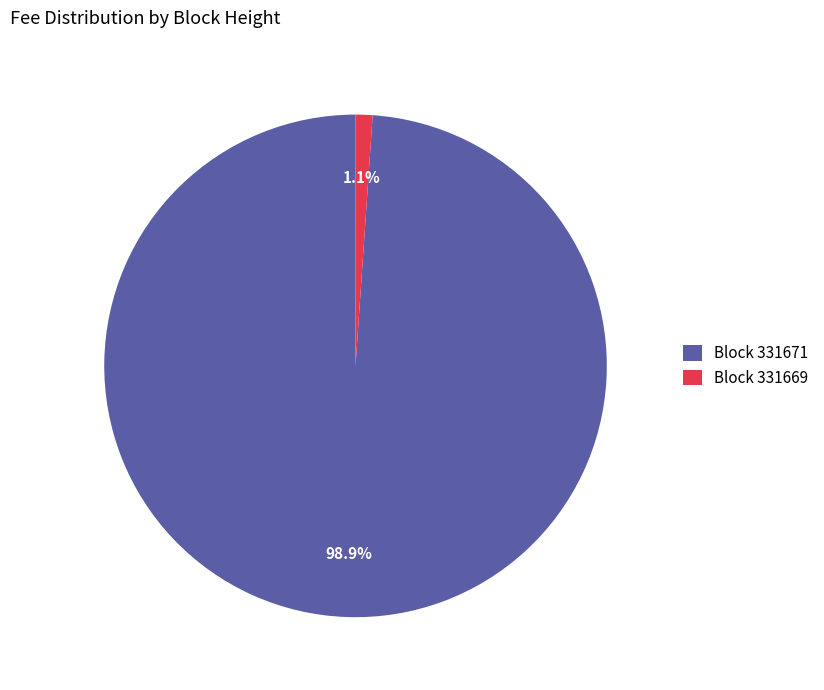

Combined, what portion of the pie is Block 331671 and Block 331669?

100.0%